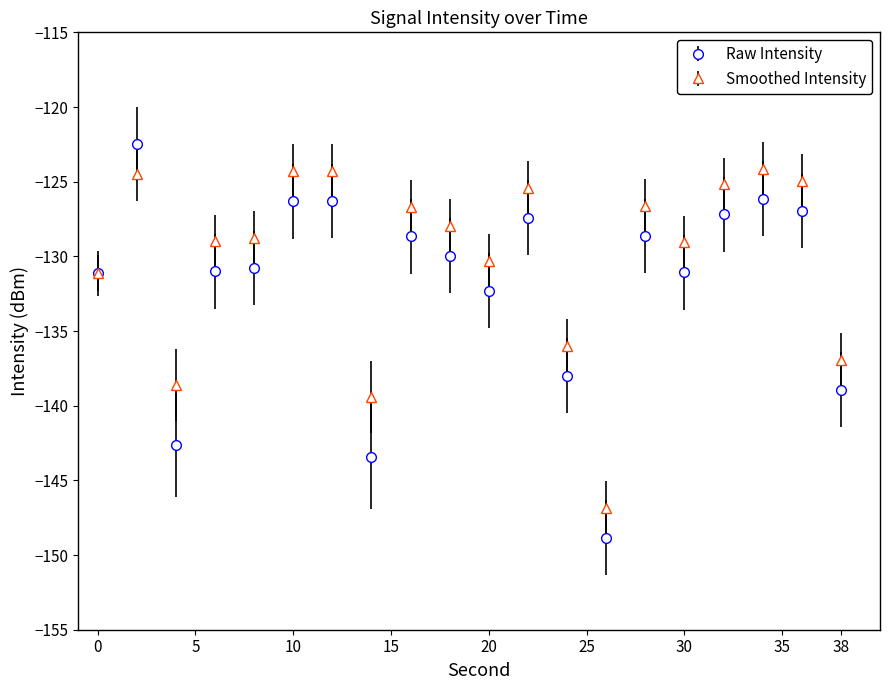

What is the greatest value displayed?

-122.5